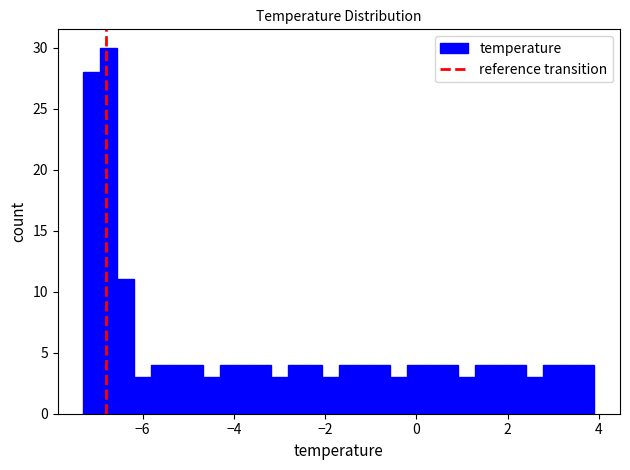

Around what value on the x-axis is the tallest bar? Give the approximate position of its centre, as read against the axis.

-6.8